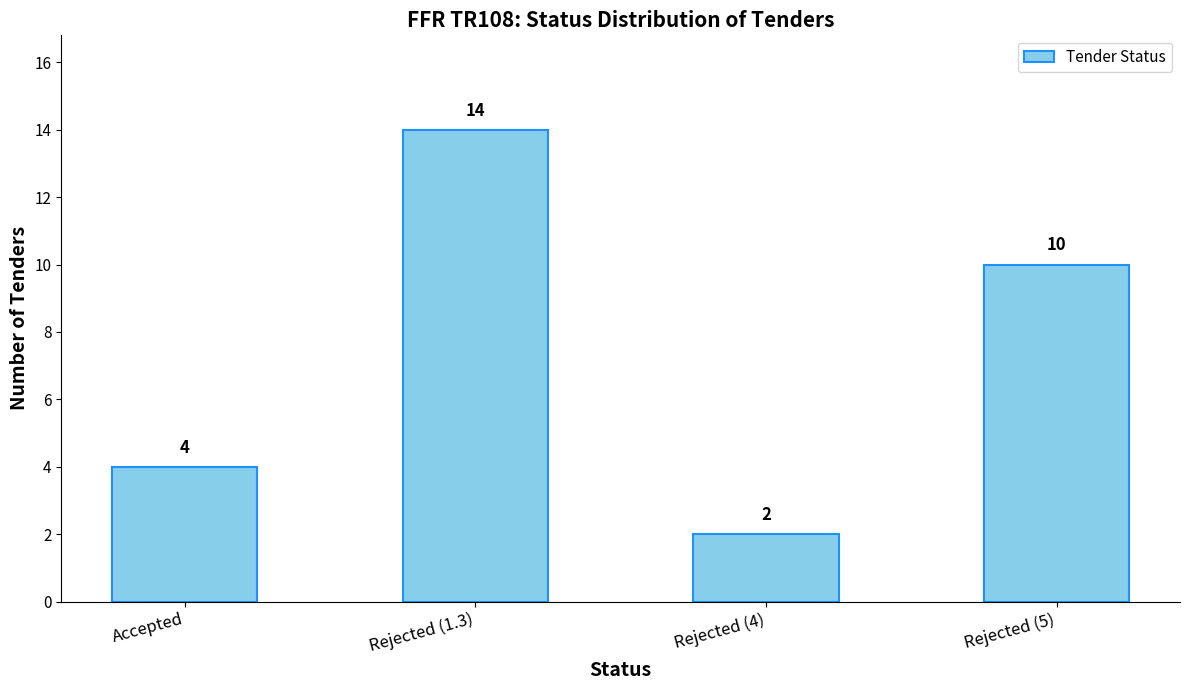

What is the difference between the values at Accepted and Rejected (5)?

6